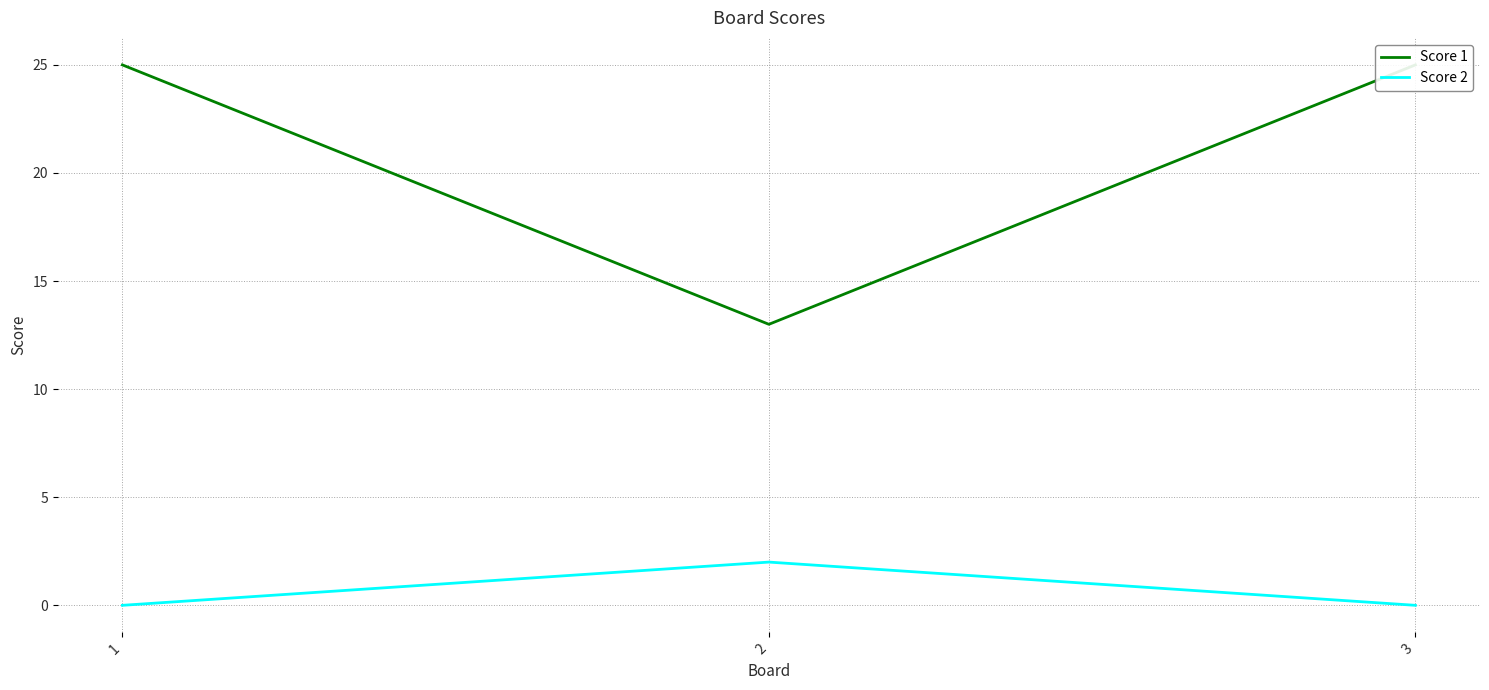

At how many categories does at least one series exceed 16?

2